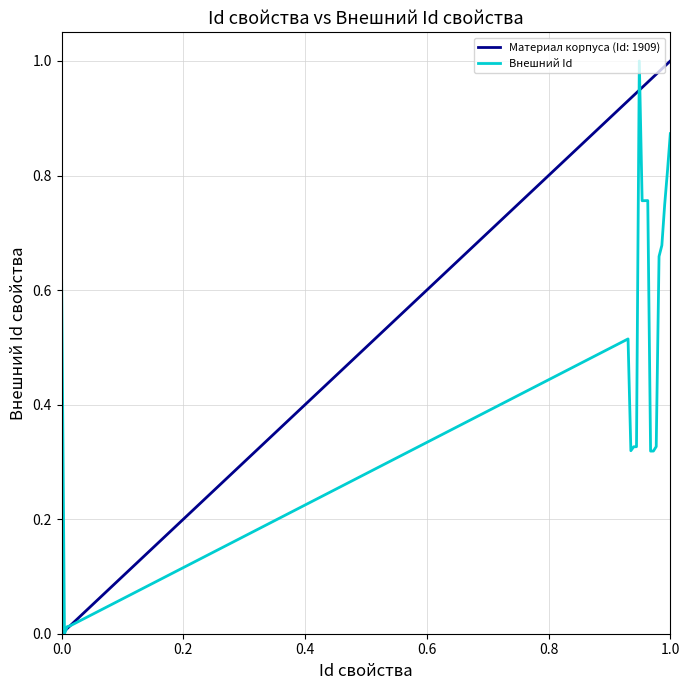

Which series has the largest total across all categories?

Материал корпуса (Id: 1909)